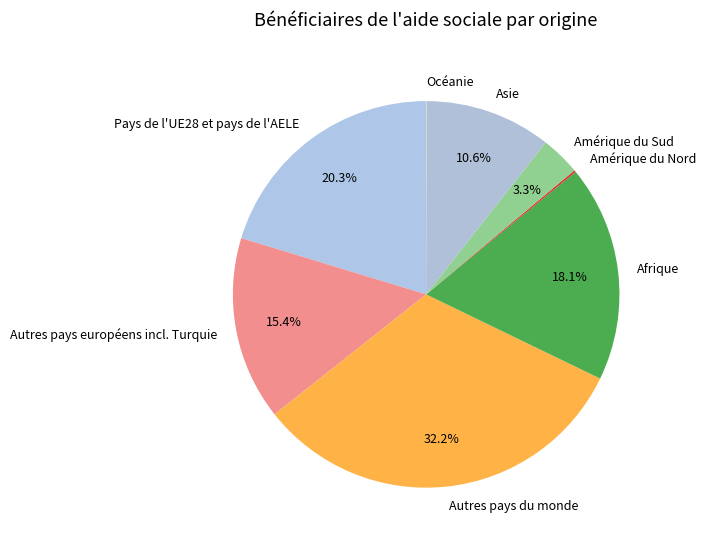

What is the largest slice in the pie chart?

Autres pays du monde